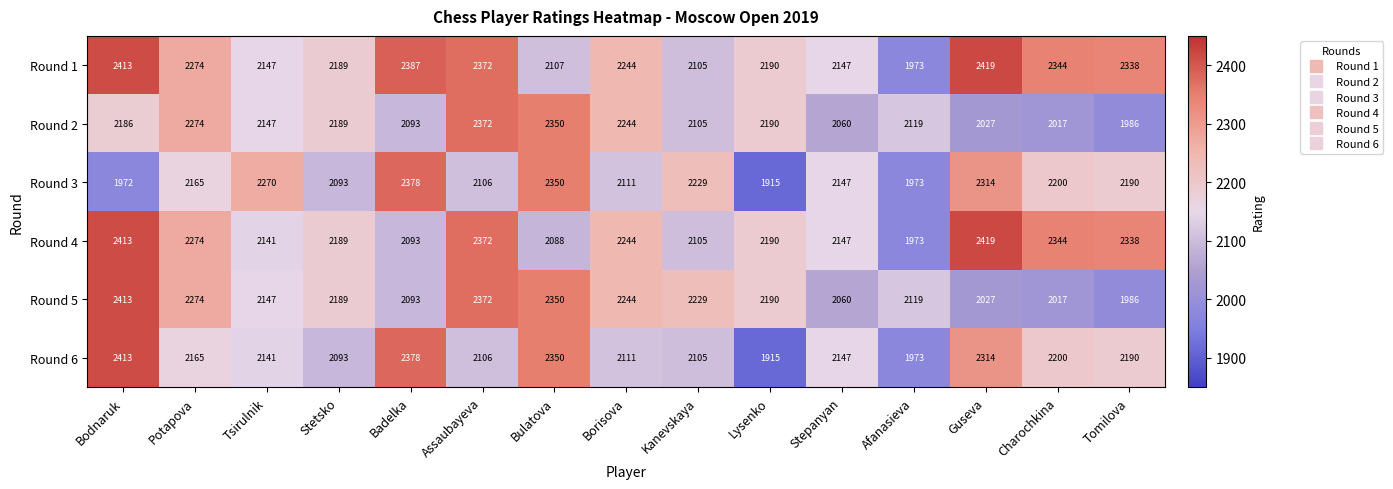

Rank the categories by Round 4 value from highest to lowest.

Guseva, Bodnaruk, Assaubayeva, Charochkina, Tomilova, Potapova, Borisova, Lysenko, Stetsko, Stepanyan, Tsirulnik, Kanevskaya, Badelka, Bulatova, Afanasieva